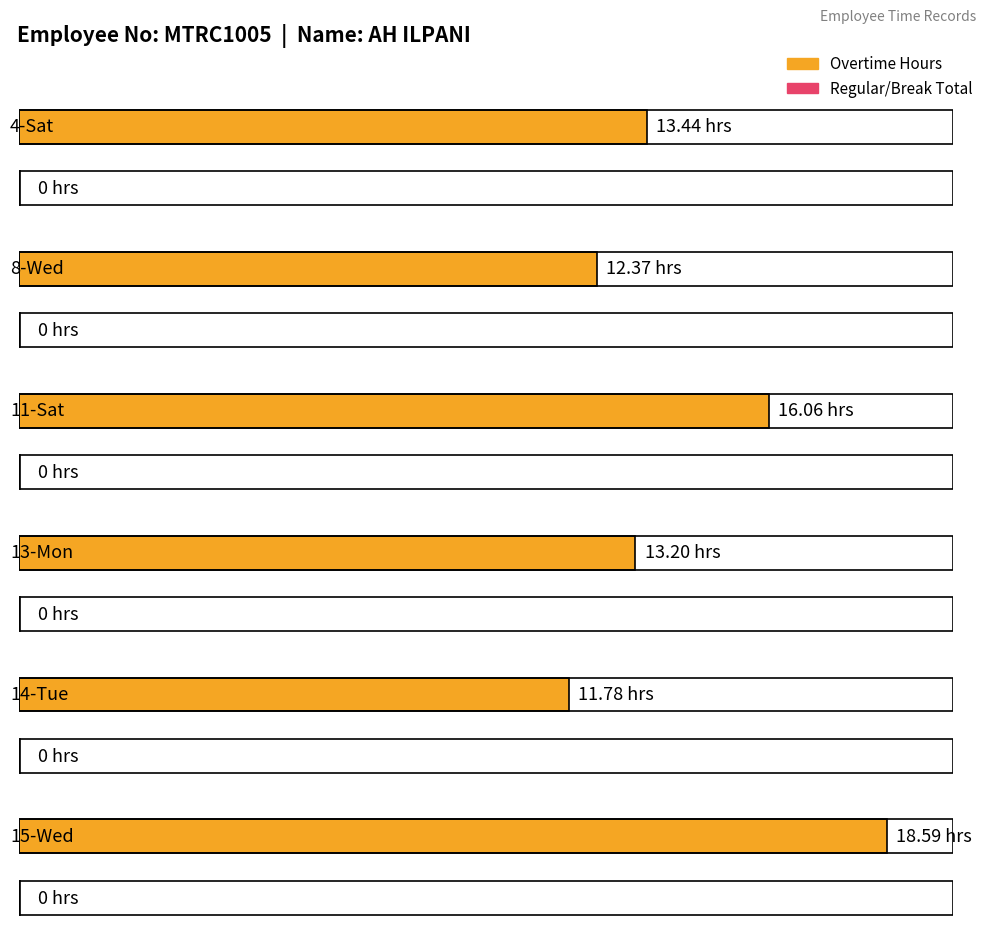

At which category does the chart reach its peak across all series?

15-Wed